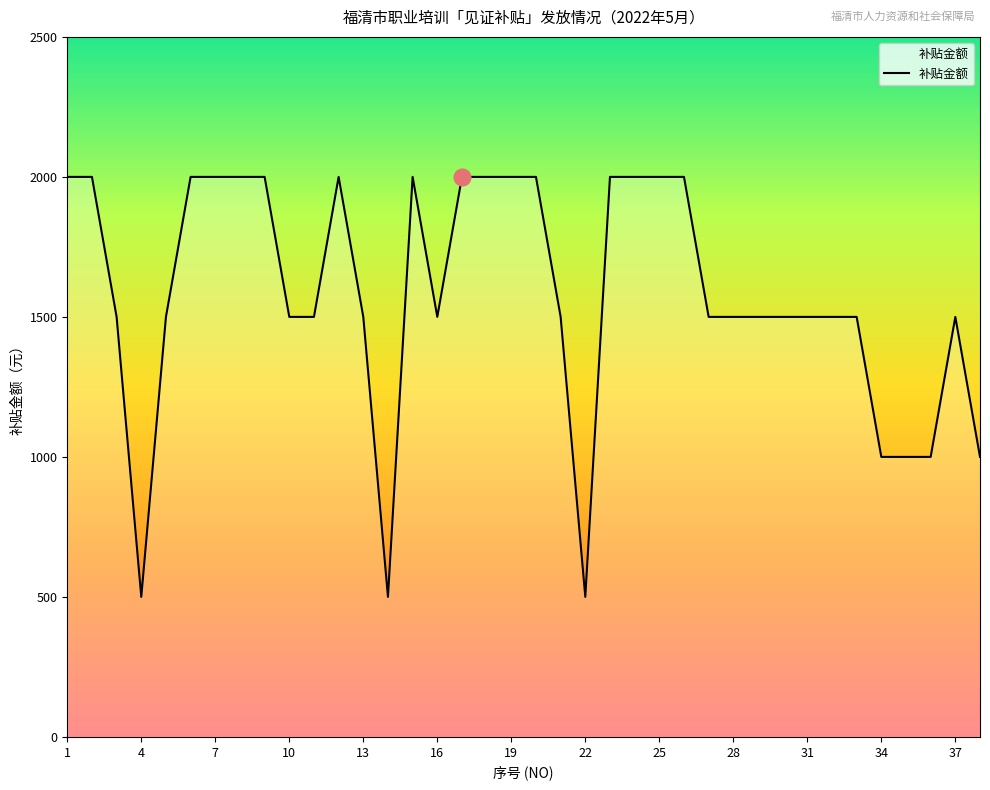

What is the smallest value displayed?

500